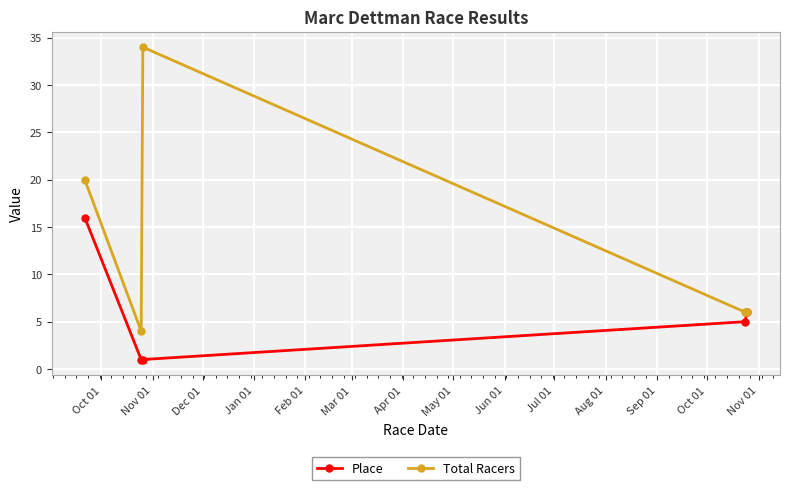

Does the chart have visible grid lines?

Yes